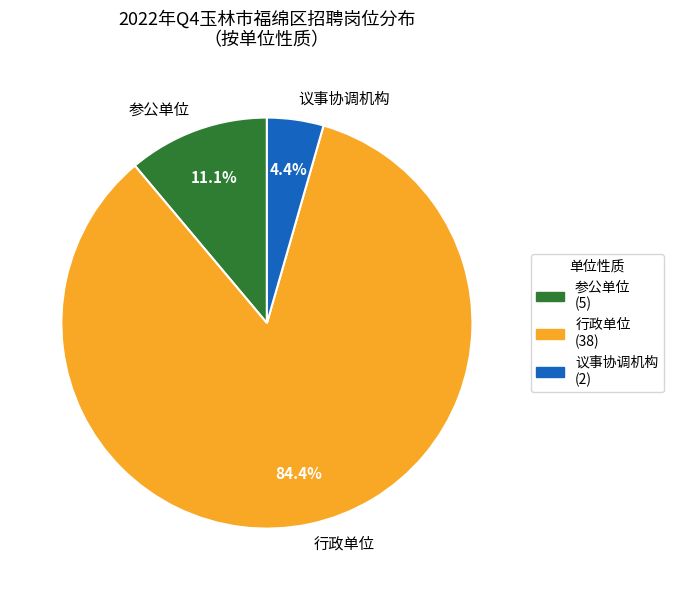

Between 参公单位 and 行政单位, which is larger?

行政单位